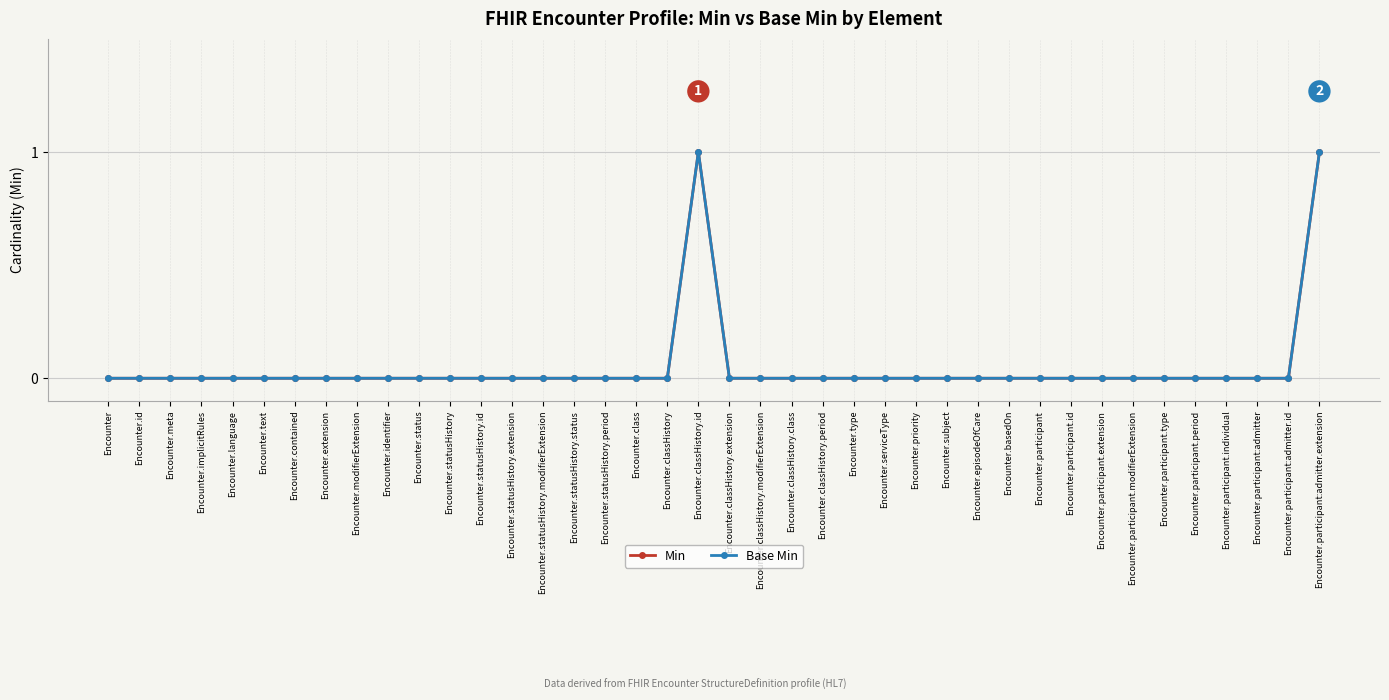

Does the chart have visible grid lines?

Yes